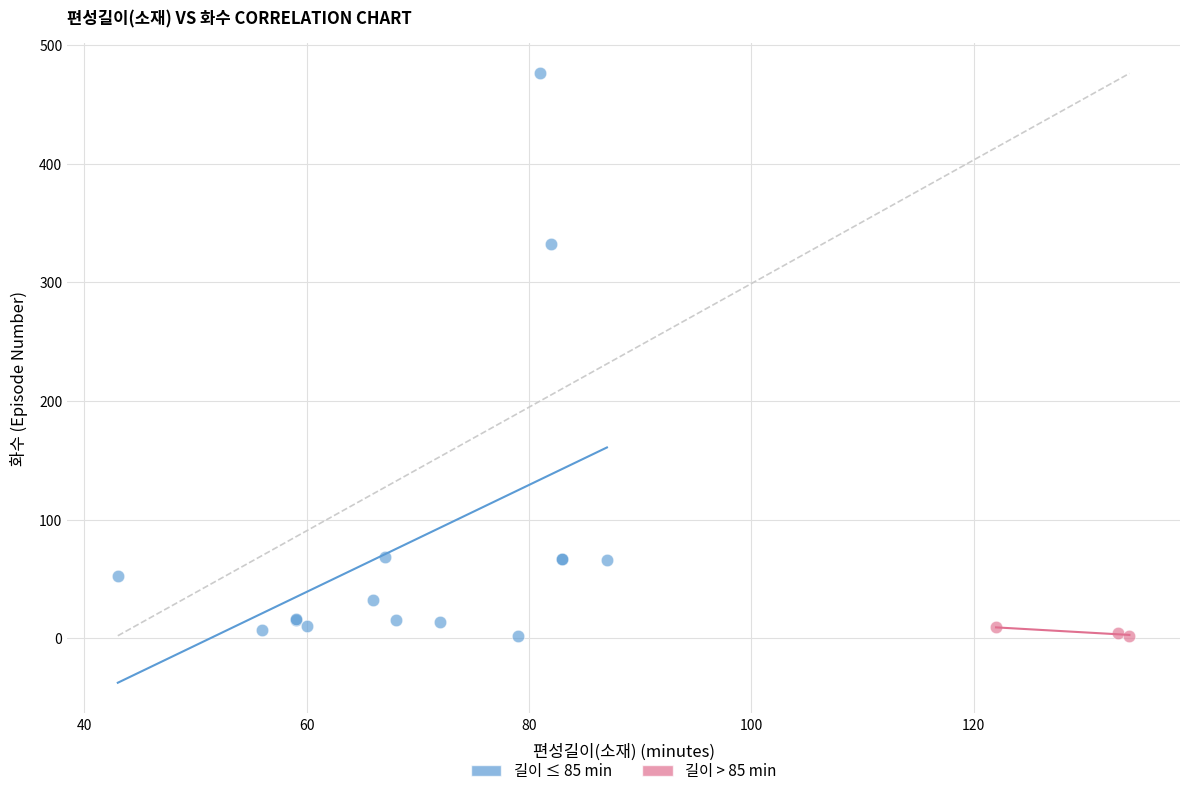

Which series has the largest Y range (max minus min)?

길이 ≤ 85 min